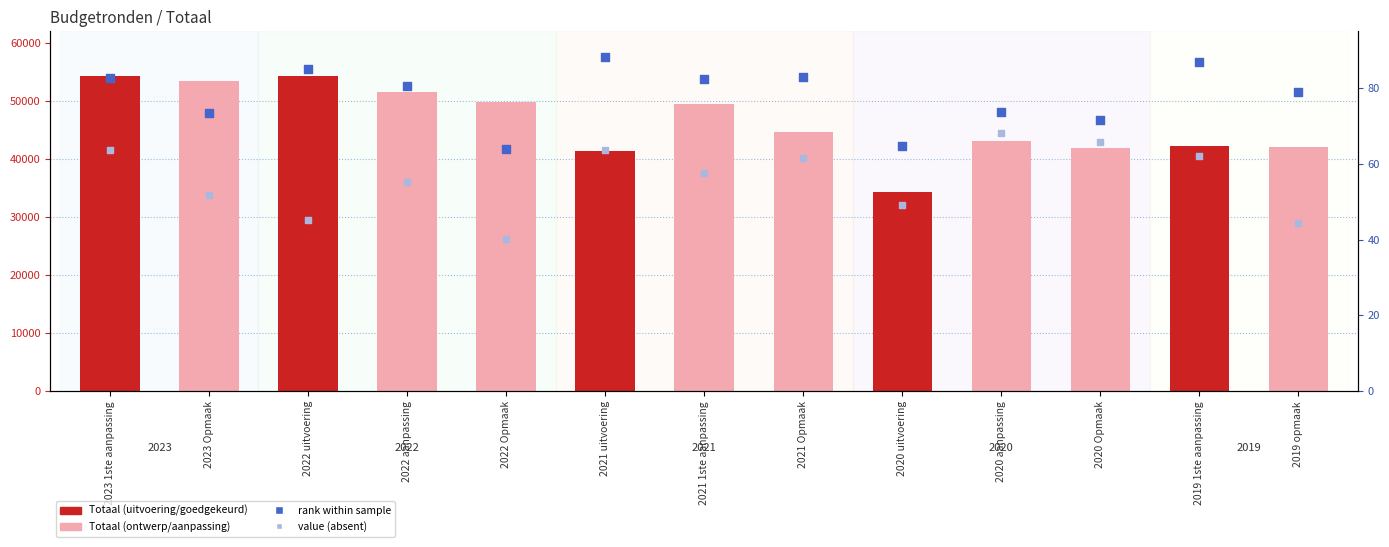

Which series has the widest spread of Y values?

Totaal